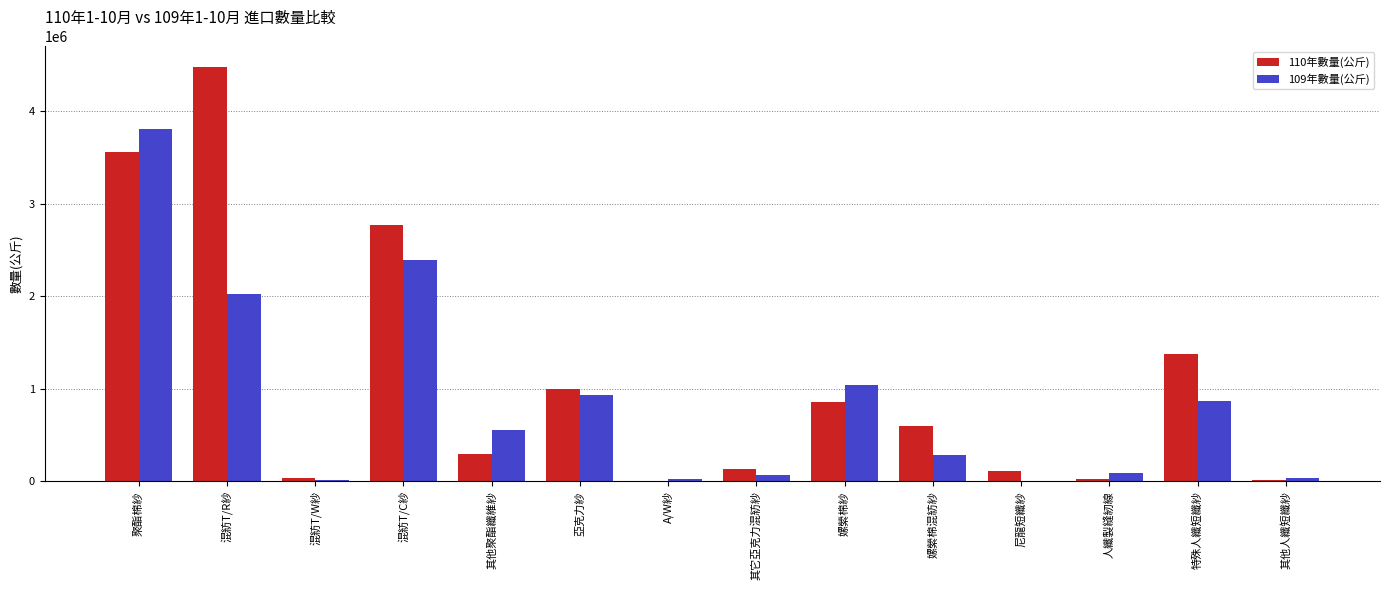

True or false: 110年數量(公斤) has a value of 6236 at A/W紗.

True